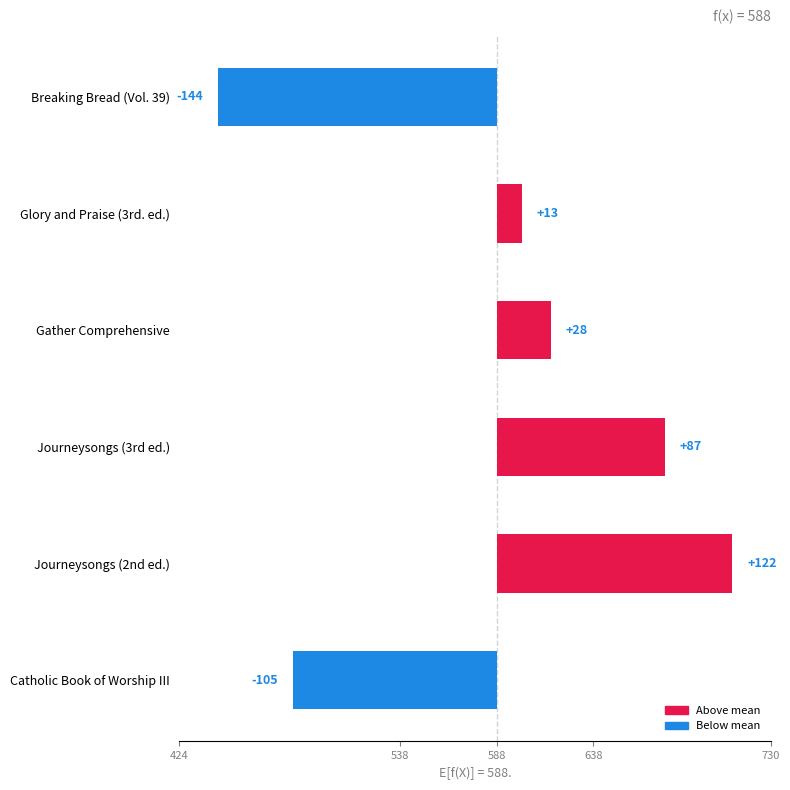

Are the bars horizontal?

Yes